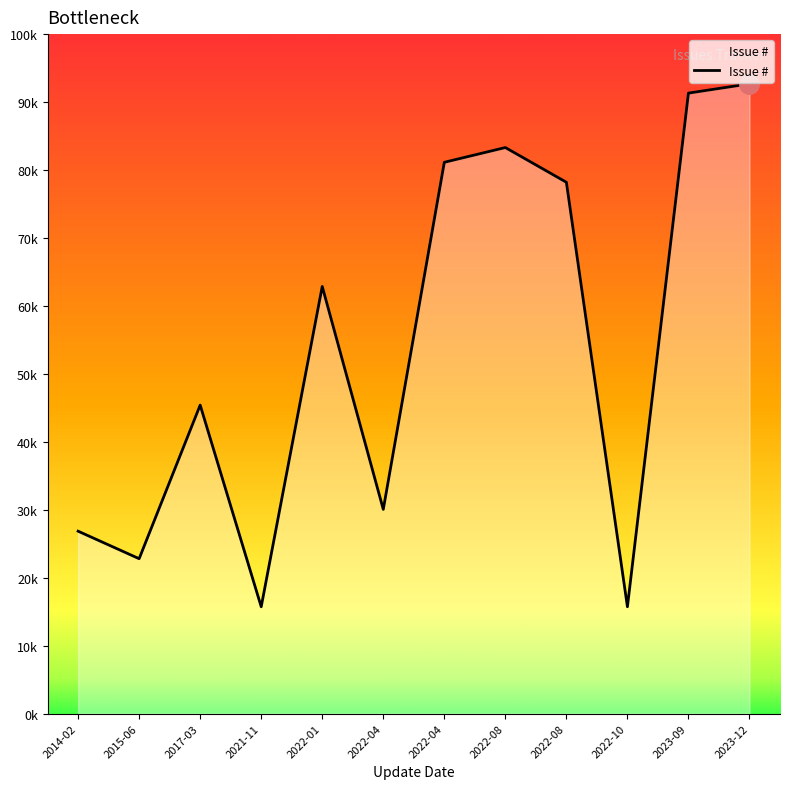

How many interior local valleys (lower than both neighbors) does the data have?

4